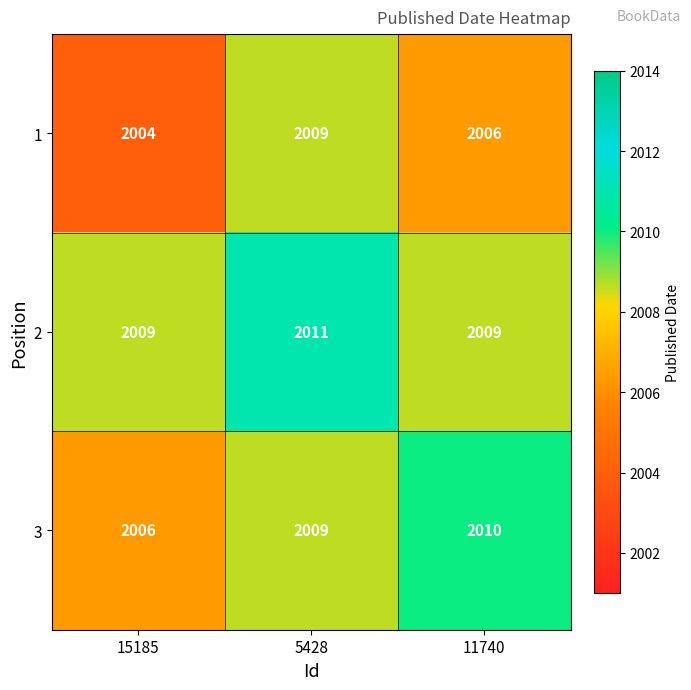

What is the maximum value shown in the chart?

2011